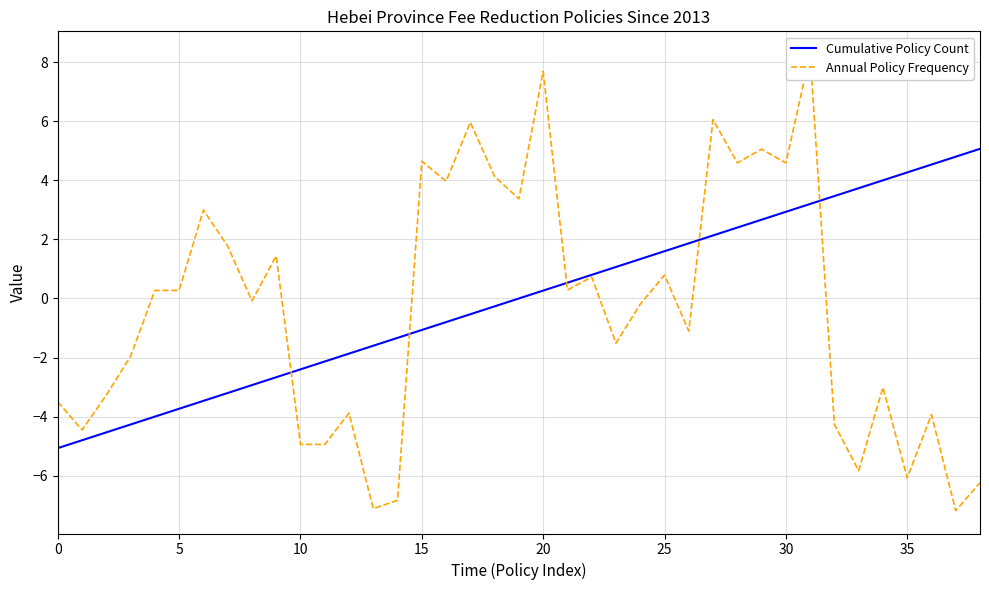

What are all the series names shown in the legend?

Cumulative Policy Count, Annual Policy Frequency